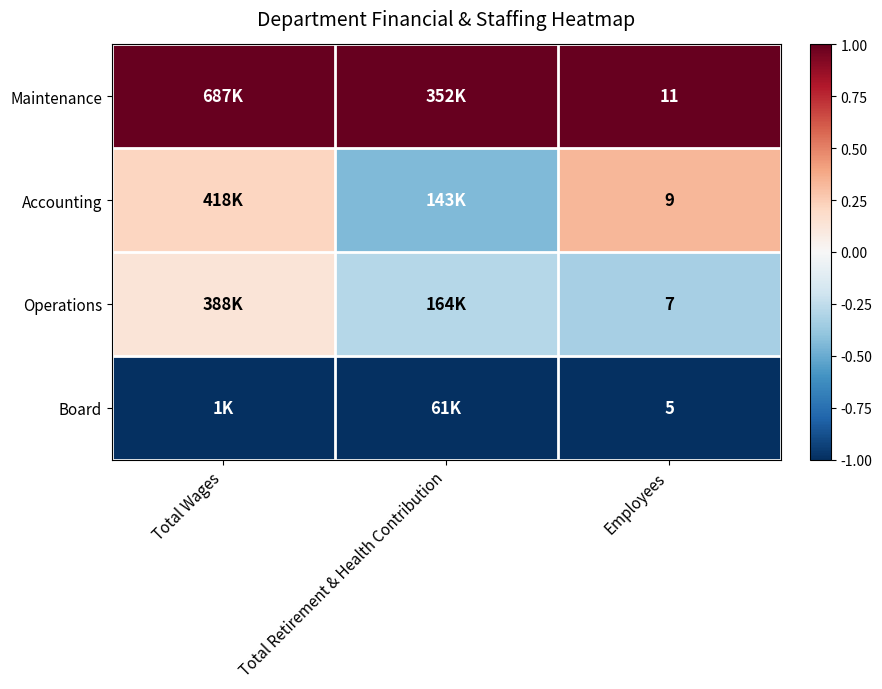

At which category is the sum across all series the highest?

Total Wages